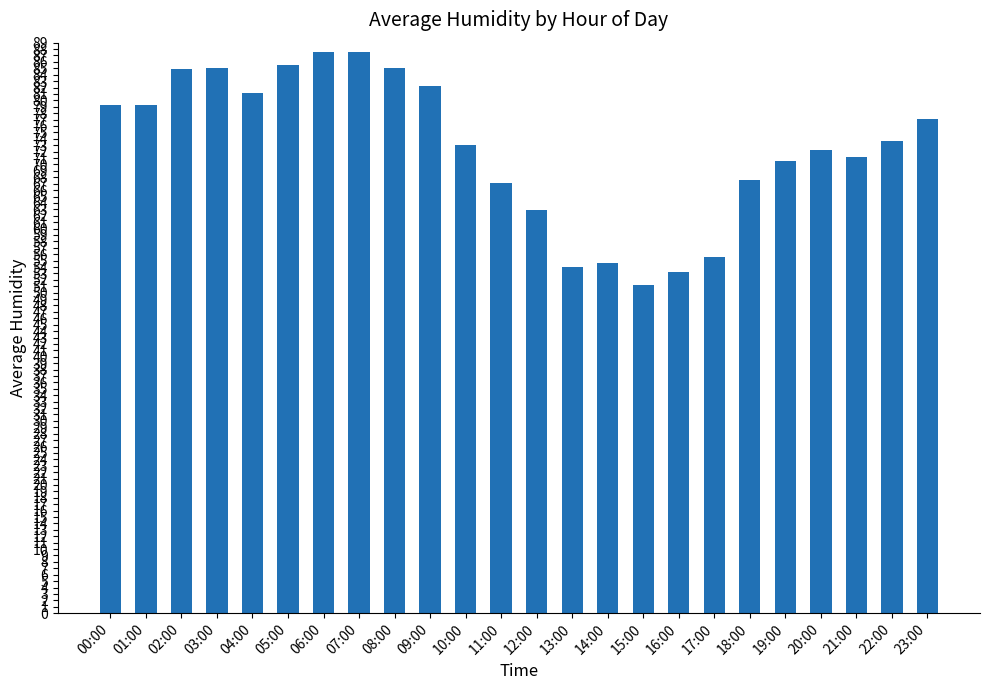

Which category has the lowest value across all series?

15:00